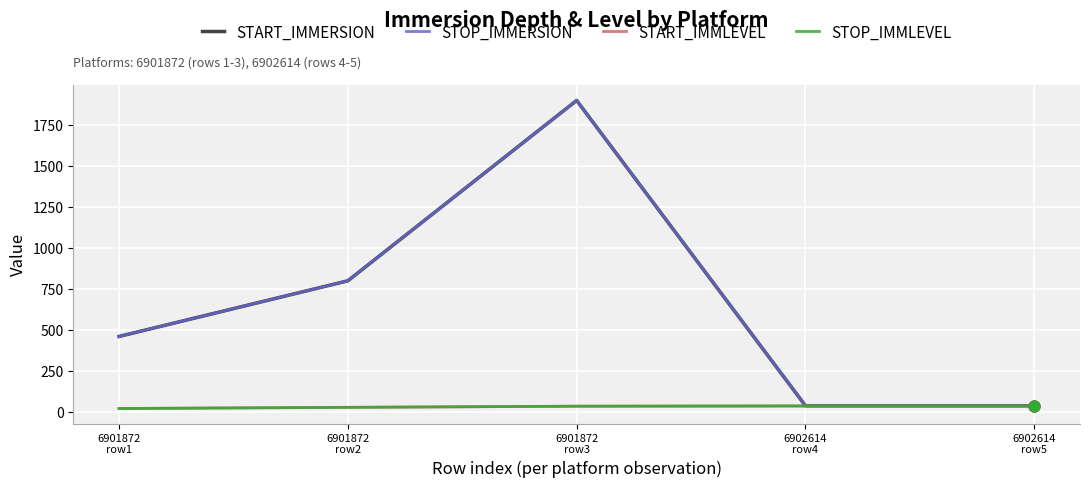

Is the value of START_IMMERSION at 6901872
row3 greater than the value of START_IMMLEVEL at 6902614
row4?

Yes